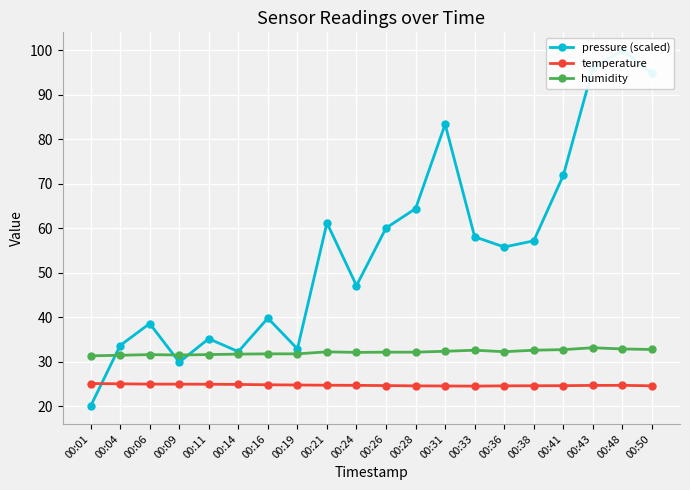

Reading left to right, transcribe all the data shown in this chart.

pressure (scaled): 00:01=20.0	00:04=33.6	00:06=38.6	00:09=29.9	00:11=35.2	00:14=32.3	00:16=39.8	00:19=32.9	00:21=61.2	00:24=47.1	00:26=60.0	00:28=64.4	00:31=83.3	00:33=58.1	00:36=55.8	00:38=57.1	00:41=71.8	00:43=96.0	00:48=100.0	00:50=94.9
temperature: 00:01=25.1	00:04=25.0	00:06=24.9	00:09=24.9	00:11=24.9	00:14=24.9	00:16=24.8	00:19=24.8	00:21=24.7	00:24=24.7	00:26=24.6	00:28=24.6	00:31=24.5	00:33=24.5	00:36=24.6	00:38=24.6	00:41=24.6	00:43=24.7	00:48=24.7	00:50=24.6
humidity: 00:01=31.3	00:04=31.4	00:06=31.6	00:09=31.5	00:11=31.6	00:14=31.7	00:16=31.8	00:19=31.8	00:21=32.2	00:24=32.1	00:26=32.1	00:28=32.1	00:31=32.3	00:33=32.6	00:36=32.2	00:38=32.6	00:41=32.7	00:43=33.1	00:48=32.9	00:50=32.7